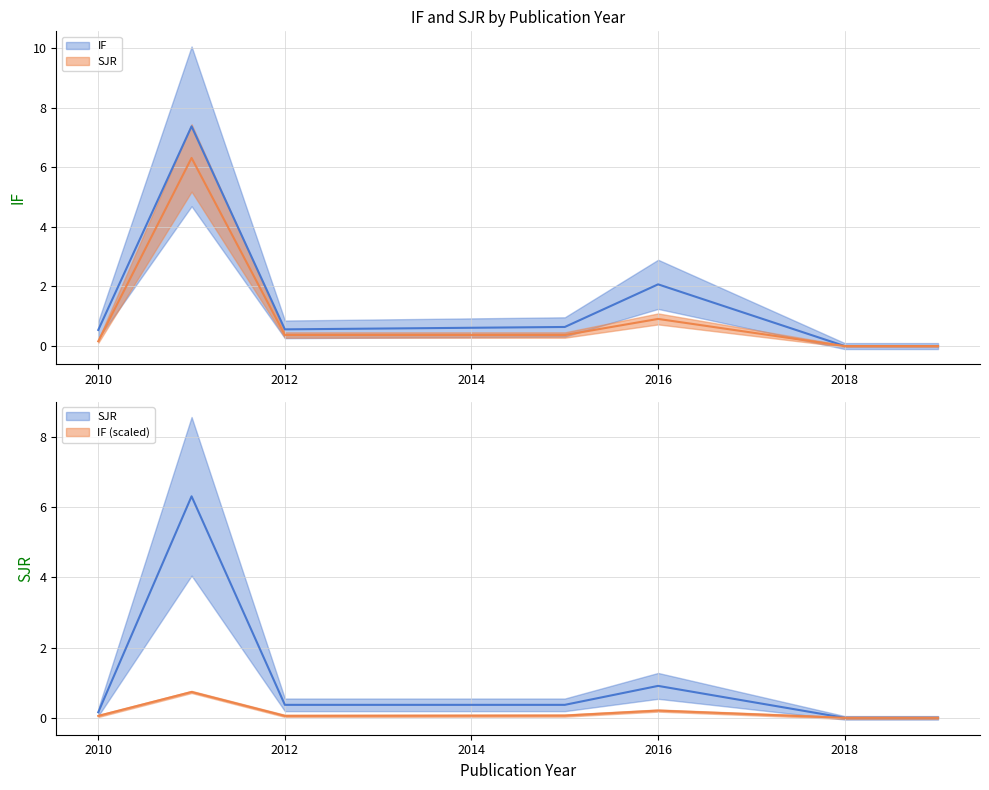

Which series has the largest range (max minus min)?

IF